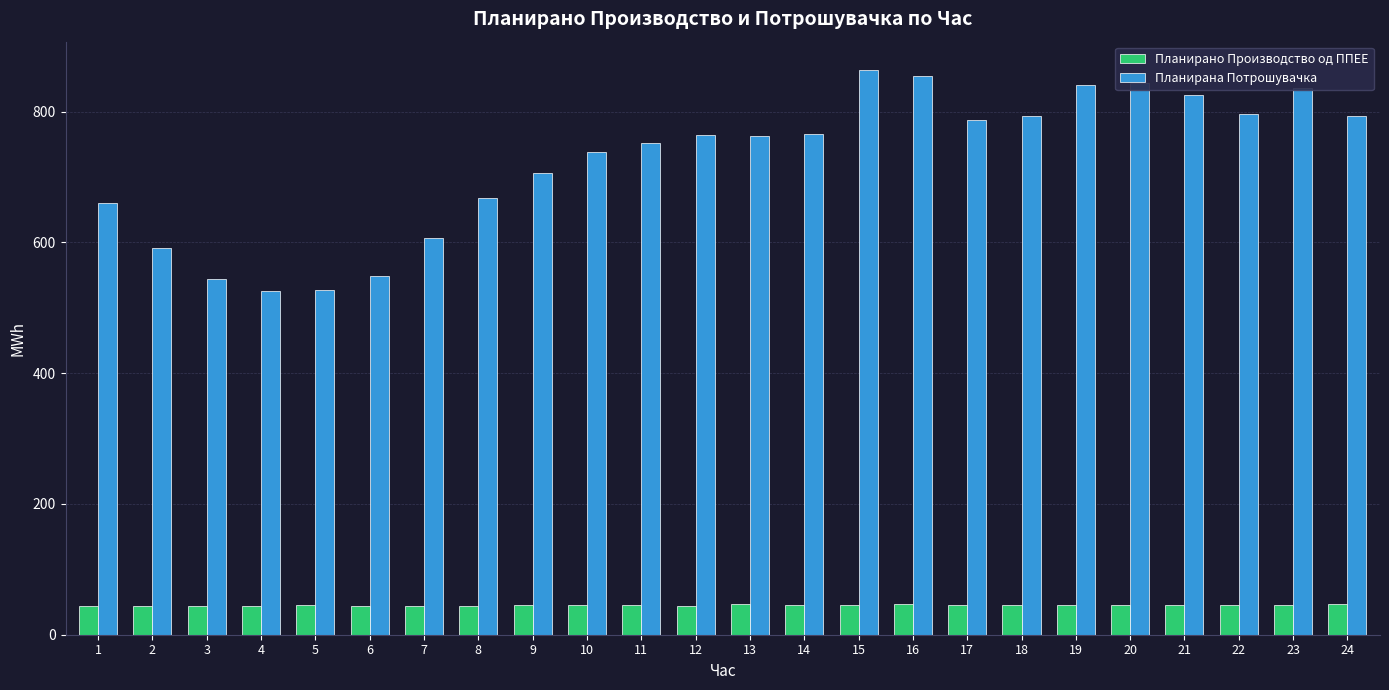

List the series in order of their peak value, lowest first.

Планирано Производство од ППЕЕ, Планирана Потрошувачка